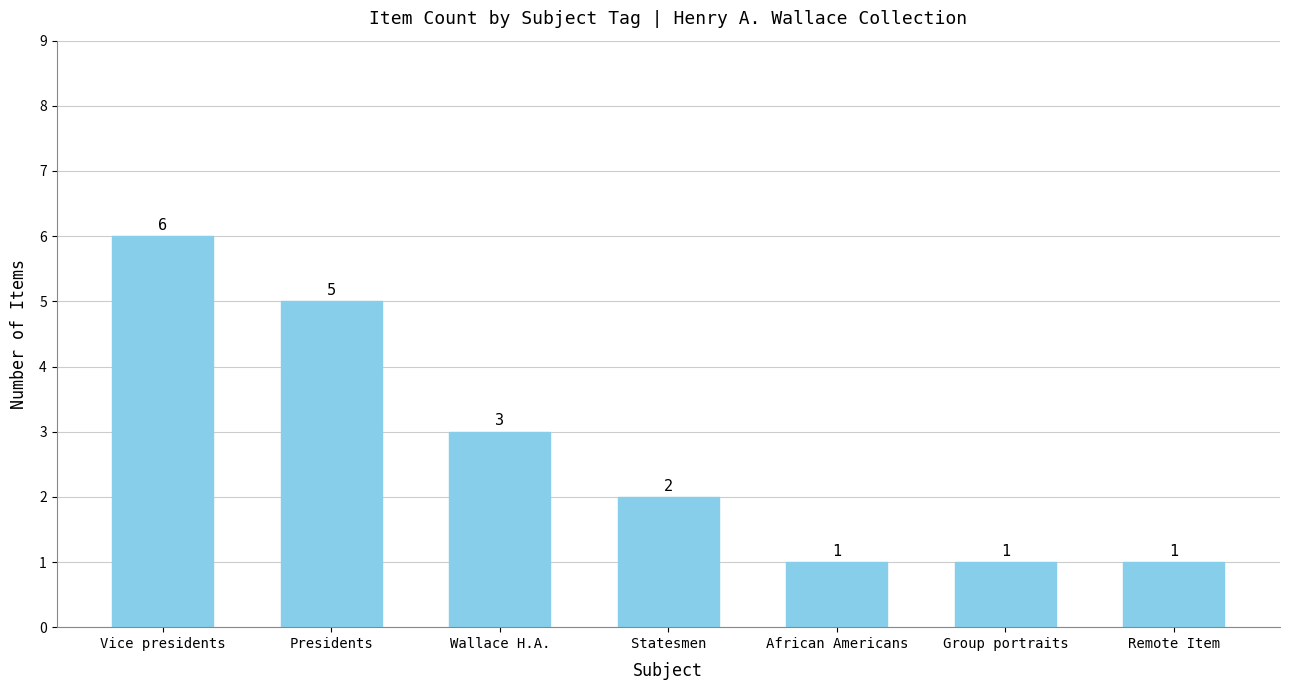

How many values are between 1 and 5?

6